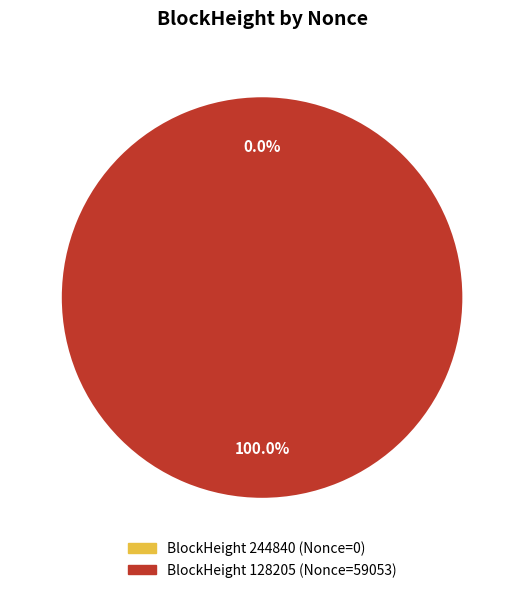

To the nearest percent, what portion does 128205 represent?

100%